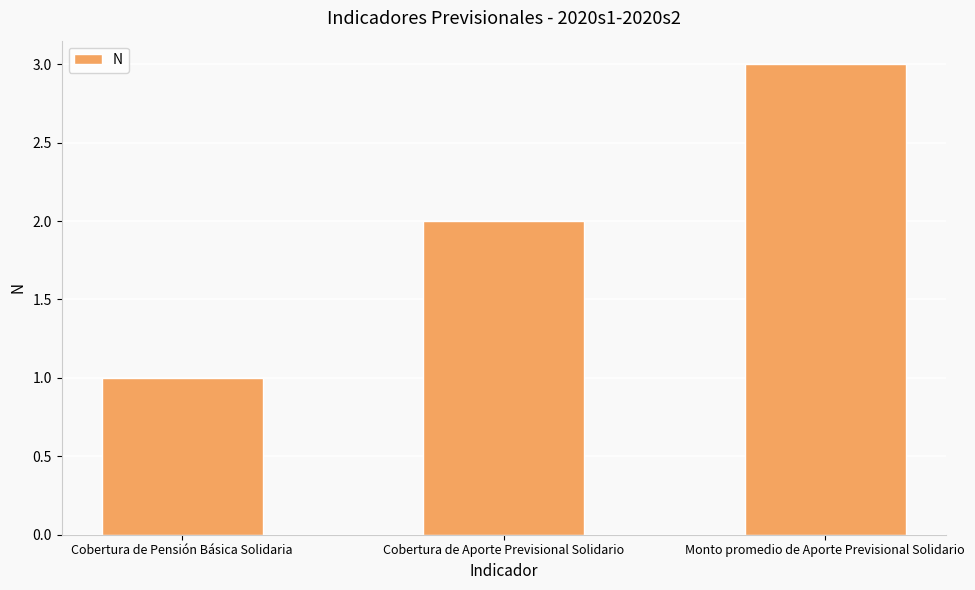

Rank the categories by value from lowest to highest.

Cobertura de Pensión Básica Solidaria, Cobertura de Aporte Previsional Solidario, Monto promedio de Aporte Previsional Solidario